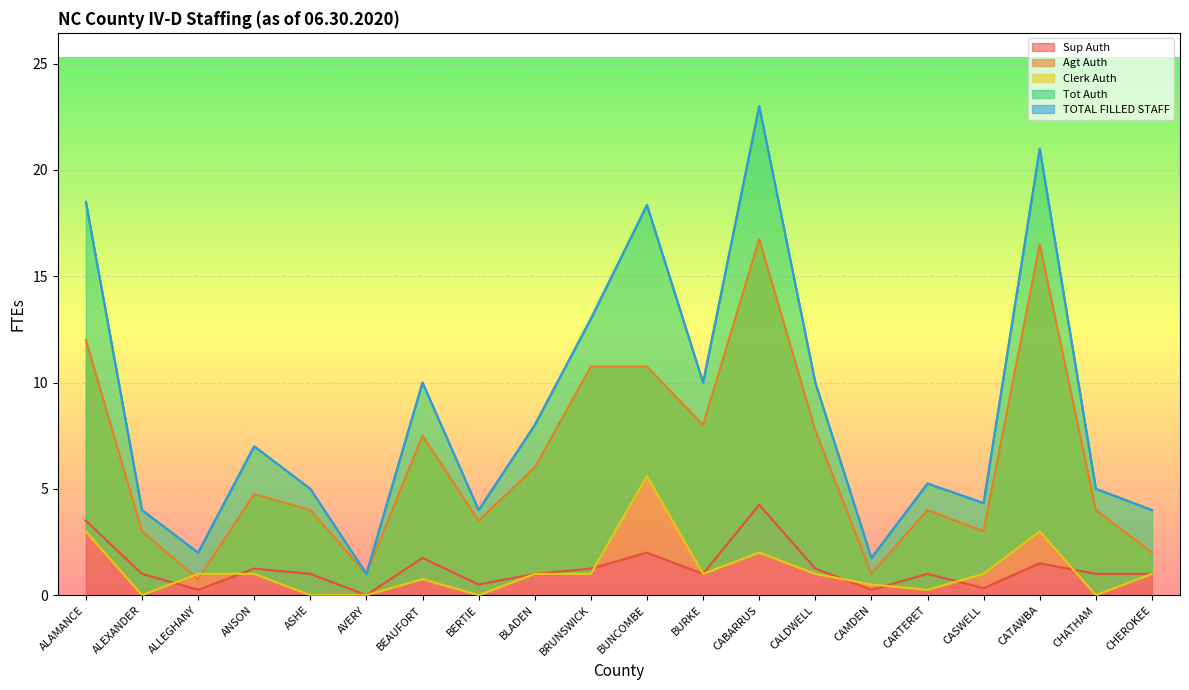

In Sup Auth, how many points are lower than both neighbors (excluding endpoints)?

6